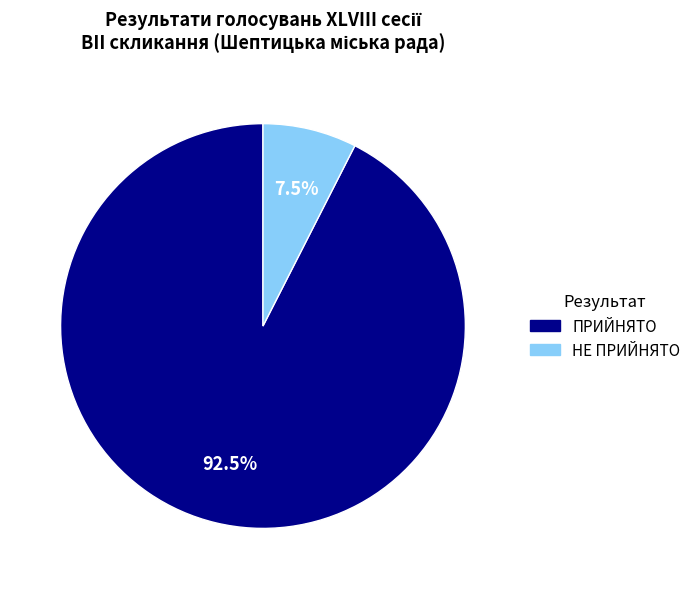

To the nearest percent, what is the combined percentage of НЕ ПРИЙНЯТО and ПРИЙНЯТО?

100%